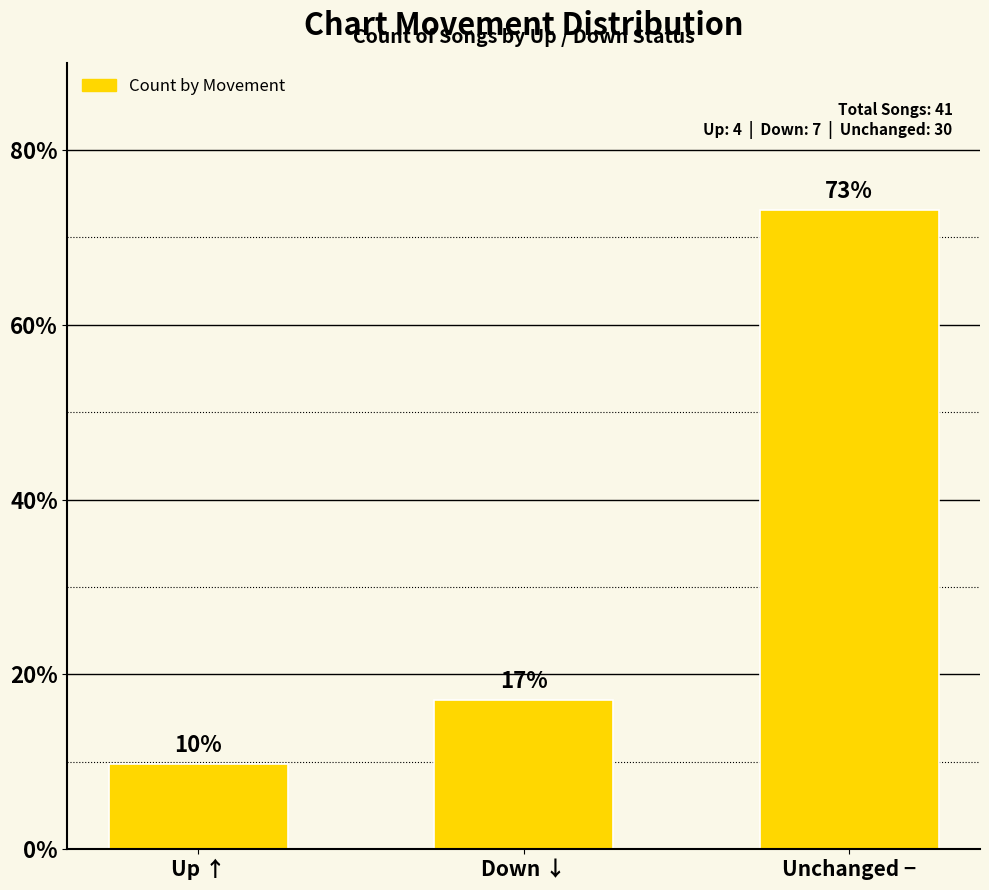

Which label corresponds to the smallest value in the chart?

Up ↑